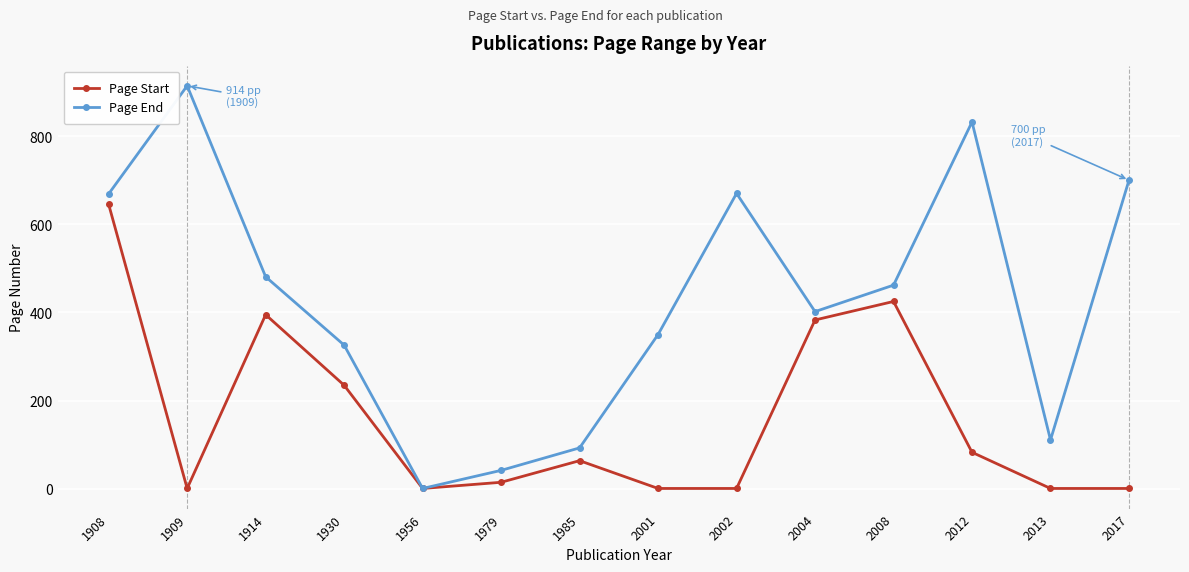

Does the chart display data point markers on the line(s)?

Yes